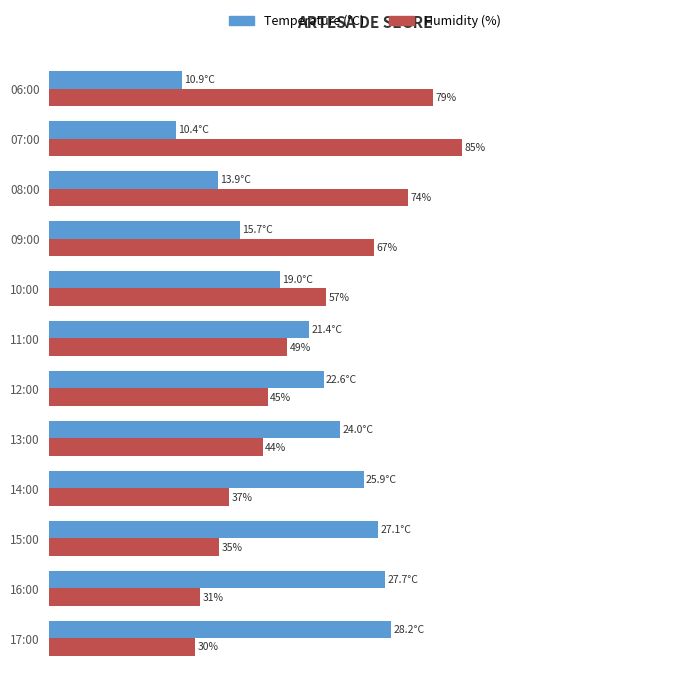

At which category is the sum across all series the highest?

07:00